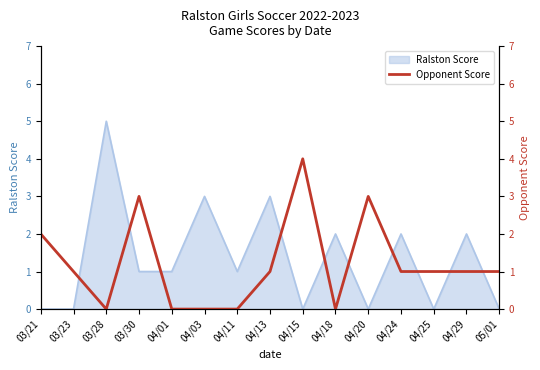

What is the sum of all values?

18